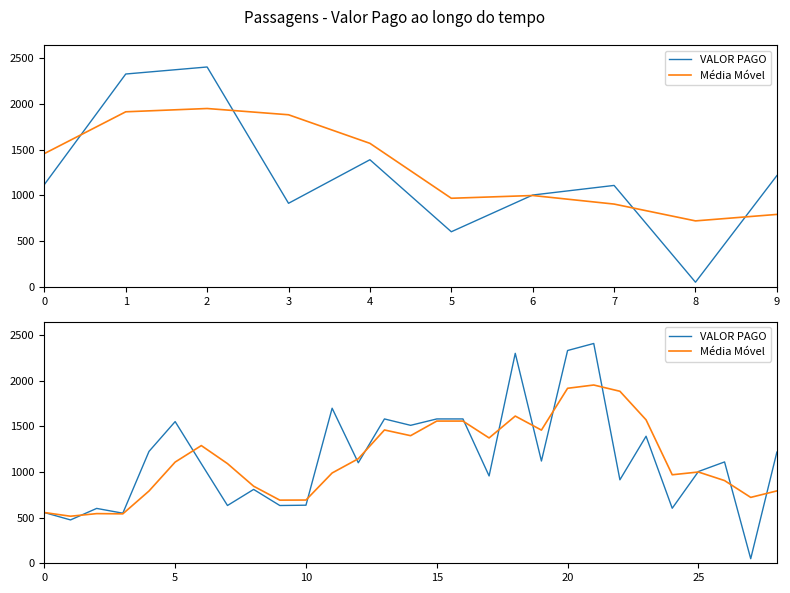

The Média Móvel series shows 691.2 at 9. True or false?

True